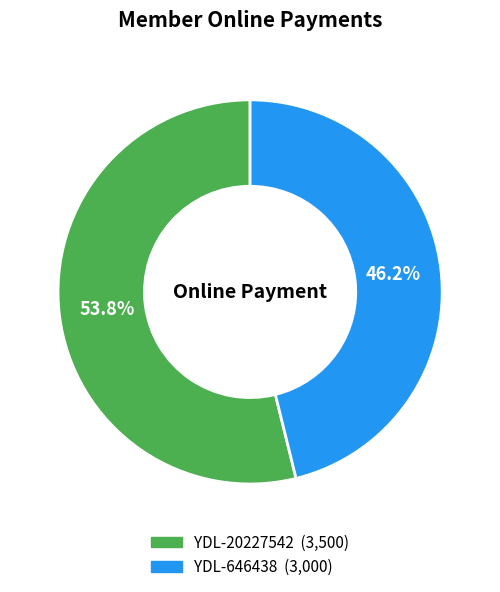

The YDL-646438 slice represents 53% of the pie. True or false?

False